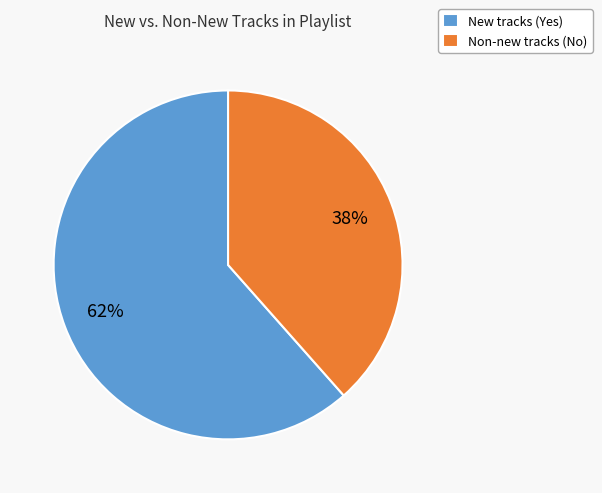

How many slices are in this pie chart?

2